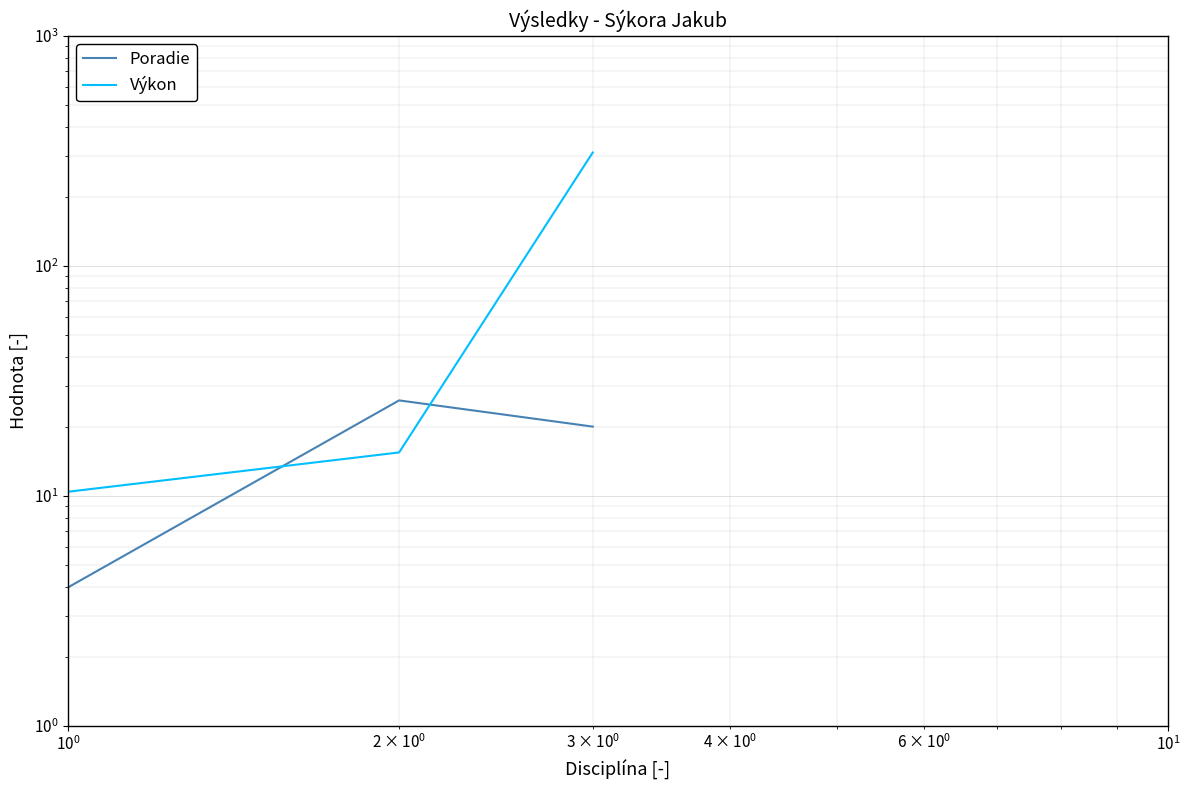

Is the value of Výkon at $\mathdefault{10^{0}}$ greater than the value of Poradie at $\mathdefault{10^{0}}$?

No